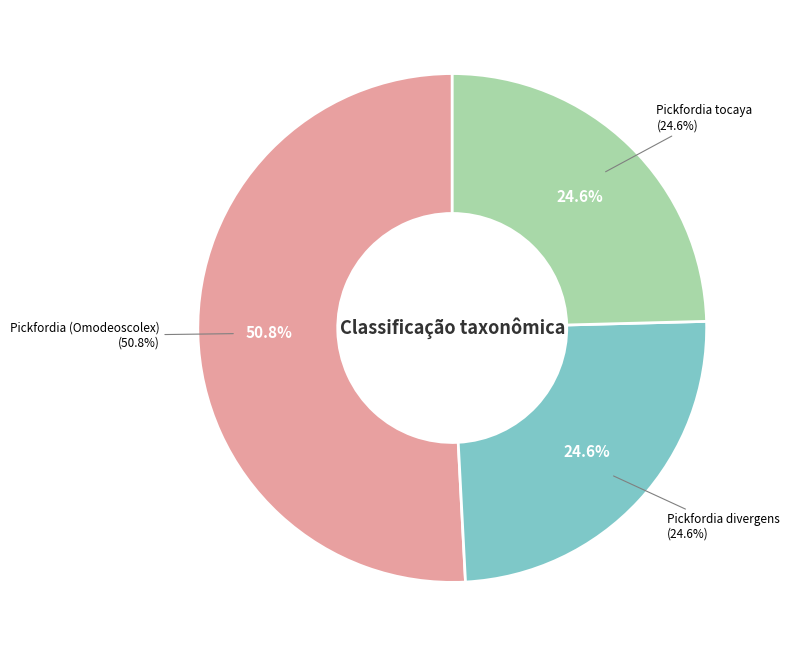

Which category accounts for the majority?

Pickfordia (Omodeoscolex)